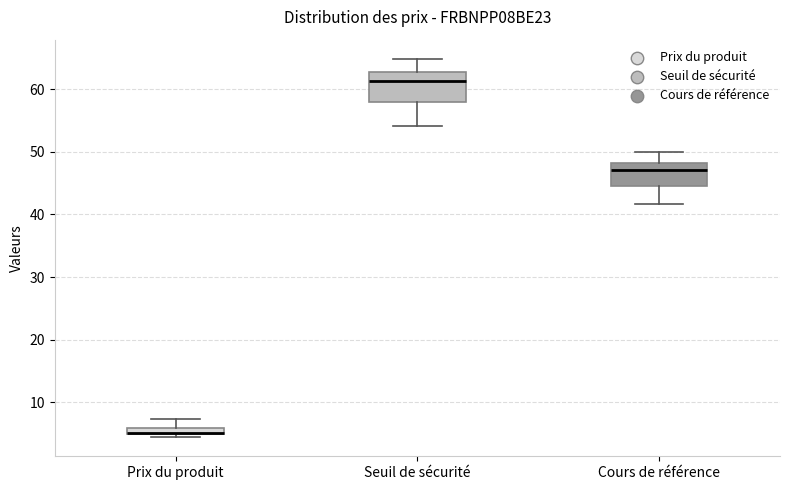

Where is the lower edge of the box for Prix du produit on the y-axis? The values are not printed on the chart, so give them approximately, as read against the axis.

5